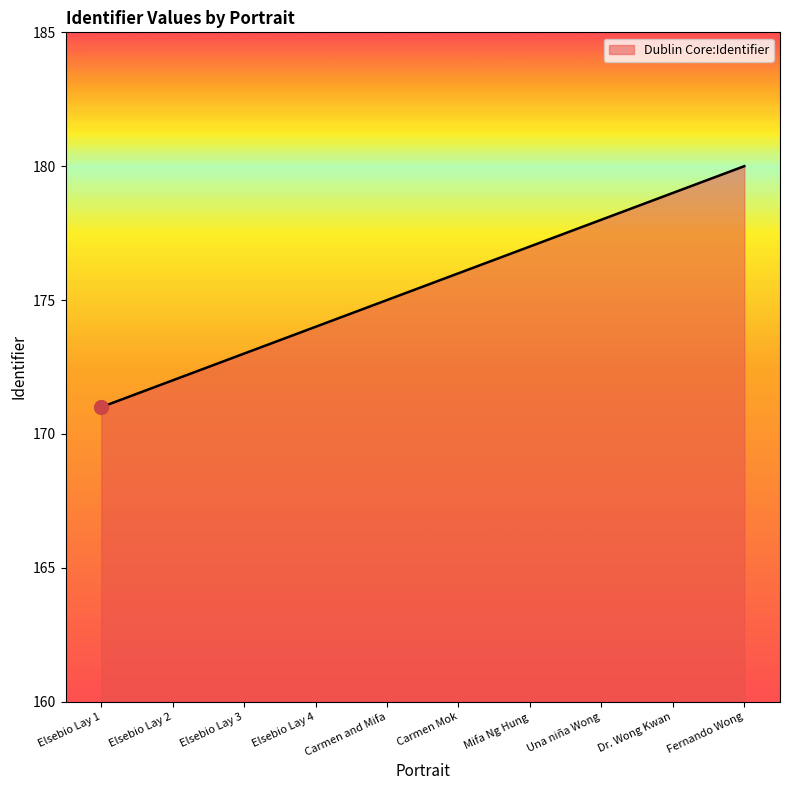

Between Mifa Ng Hung and Fernando Wong, which is larger?

Fernando Wong